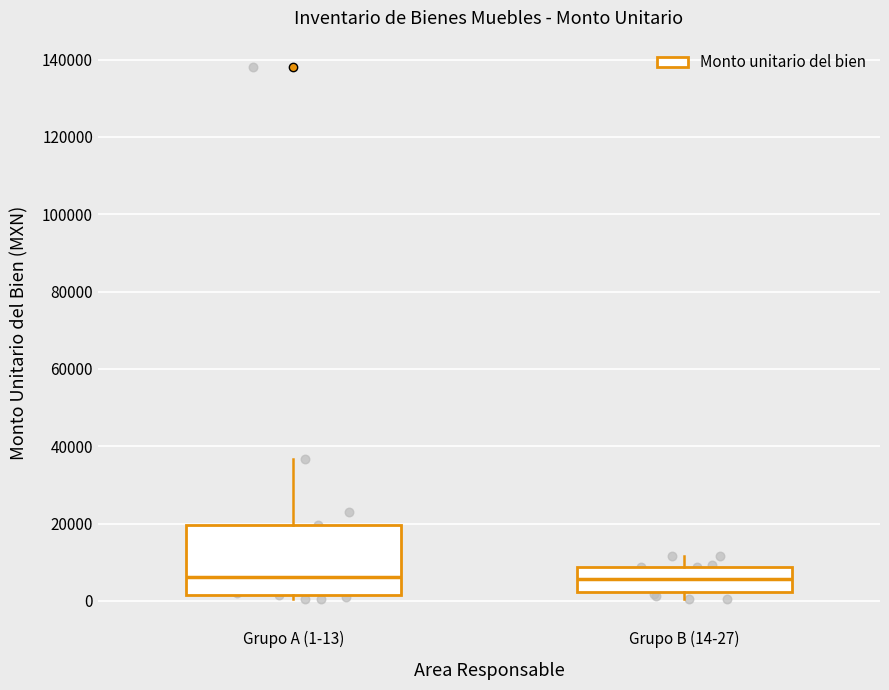

Reading left to right, read every box against the y-axis: the position of its median line, the range the box covers, and the ends of its whiskers. The values are not printed on the chart, so give them approximately, as read against the axis.

Grupo A (1-13): median 6000, box 2000 to 20000, whiskers 0 to 36000
Grupo B (14-27): median 6000, box 2000 to 8000, whiskers 0 to 12000